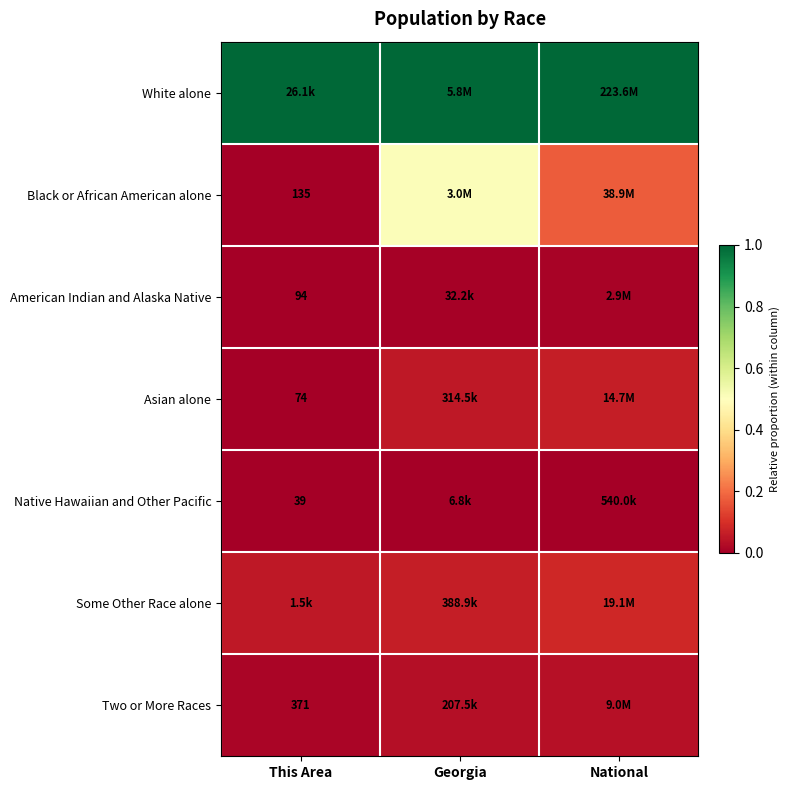

Is it true that Native Hawaiian and Other Pacific equals 0.0 at Georgia?

True